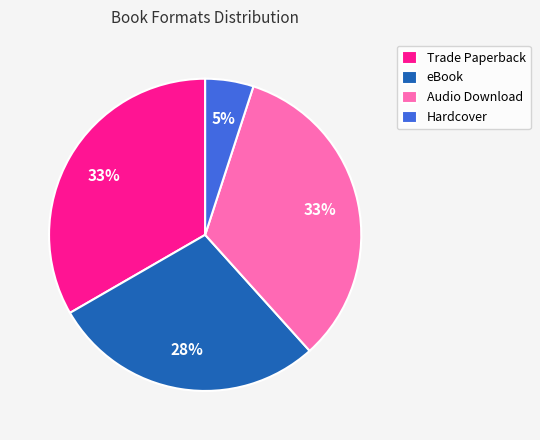

The Trade Paperback slice represents 33% of the pie. True or false?

True